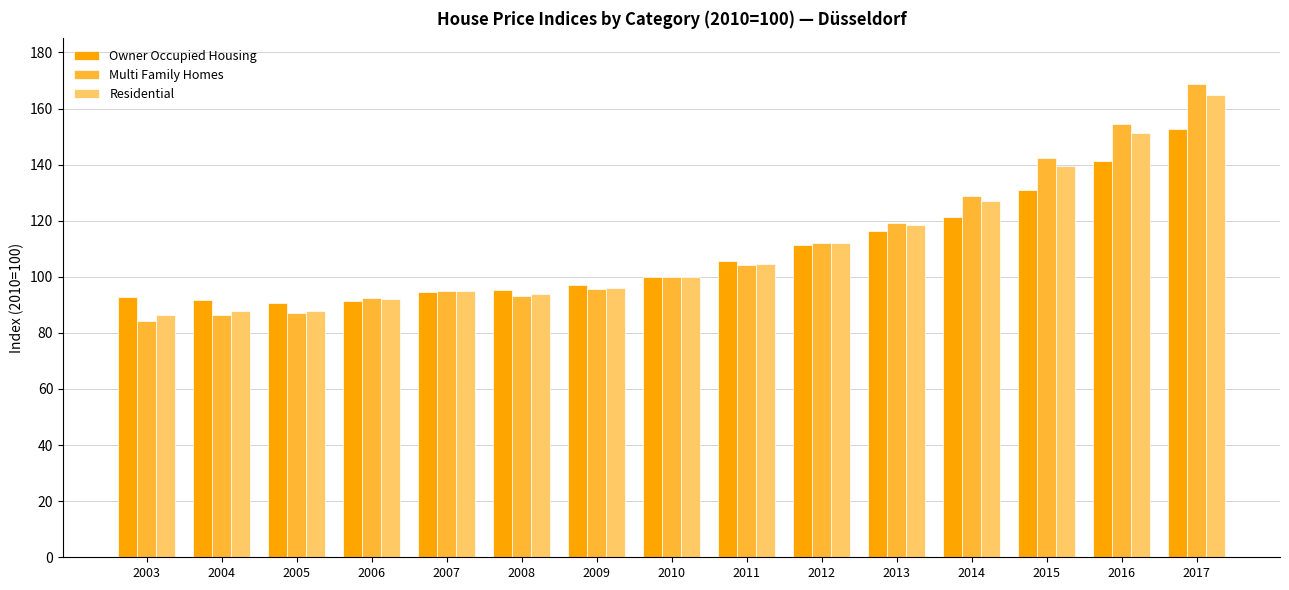

What is the sum of the Multi Family Homes values at 2009 and 2017?

264.5